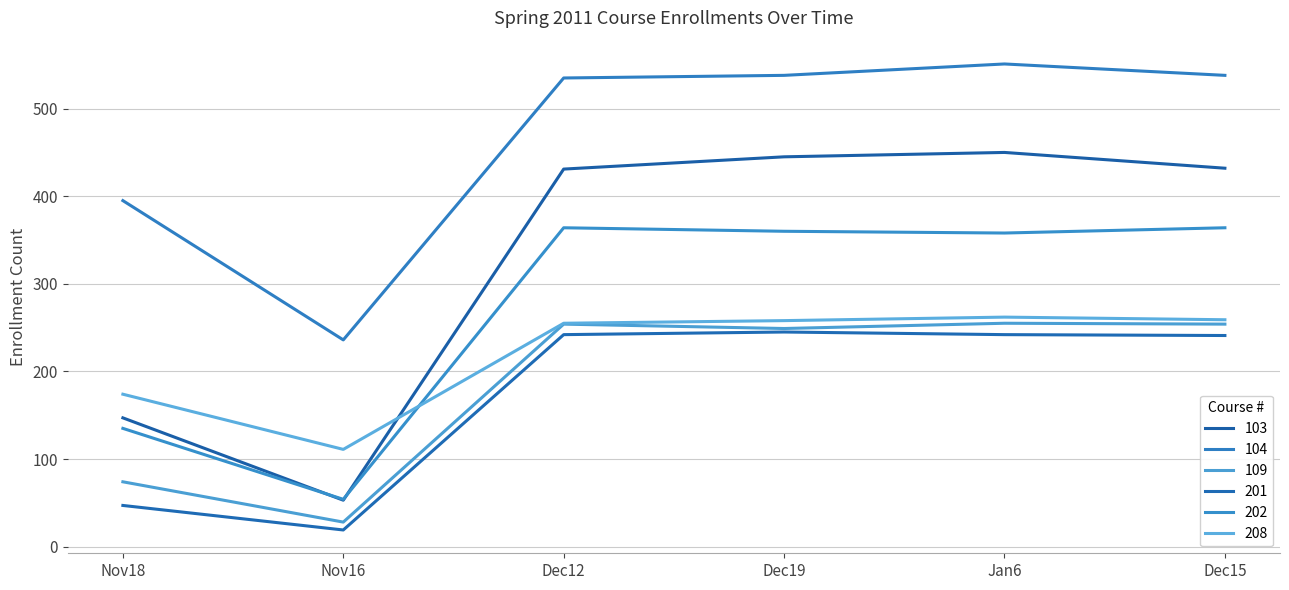

True or false: 109 has a value of 254 at Dec12.

True